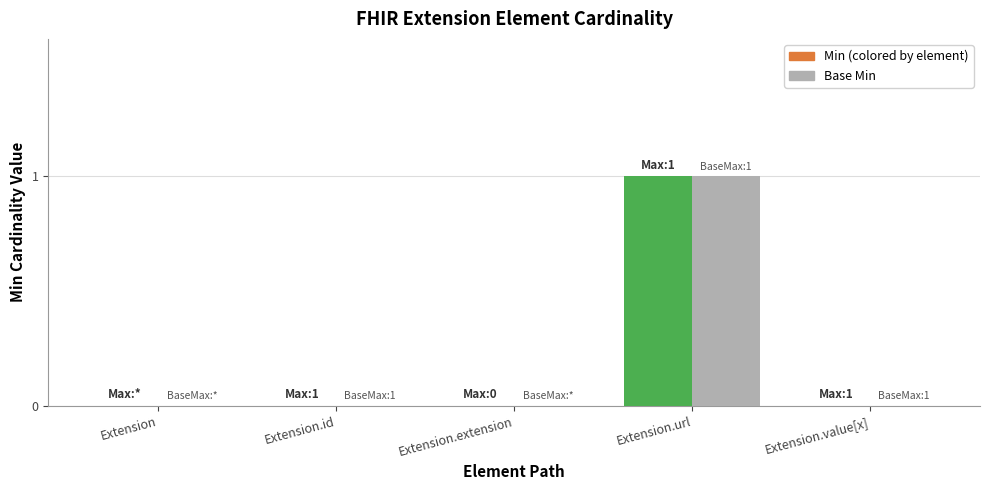

At which category is the sum across all series the highest?

Extension.url